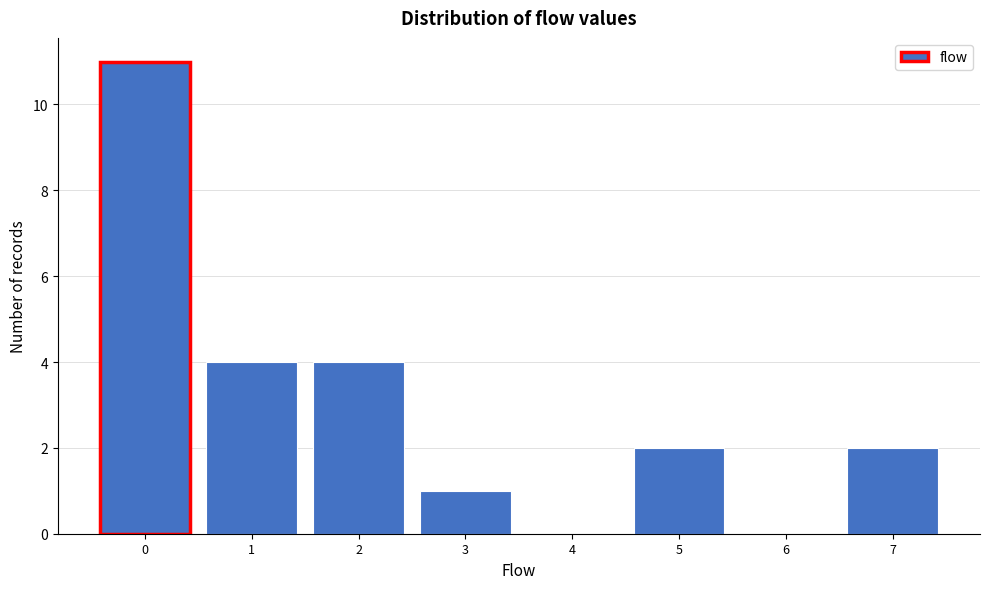

Reading left to right, what are all the values shown in this chart?

0=11	1=4	2=4	3=1	4=0	5=2	6=0	7=2